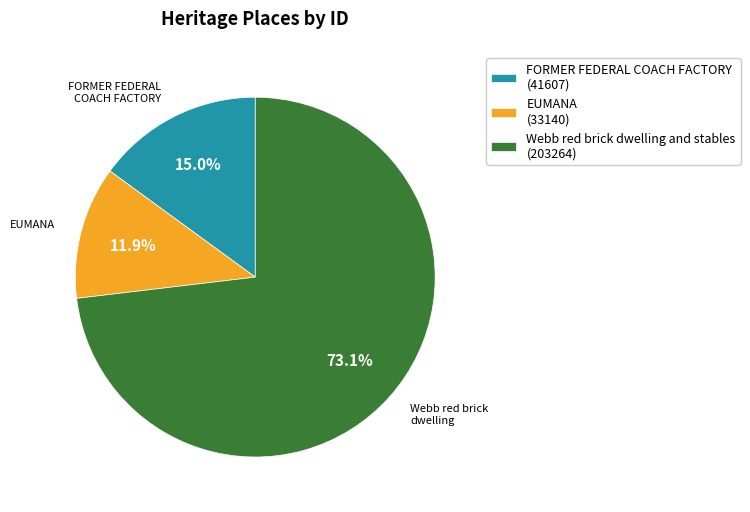

Is the sum of EUMANA and Webb red brick dwelling and stables greater than half?

Yes